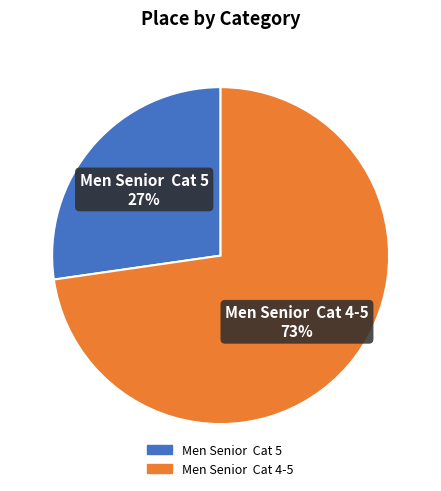

Which has a higher value, Men Senior Cat 4-5 or Men Senior Cat 5?

Men Senior Cat 4-5